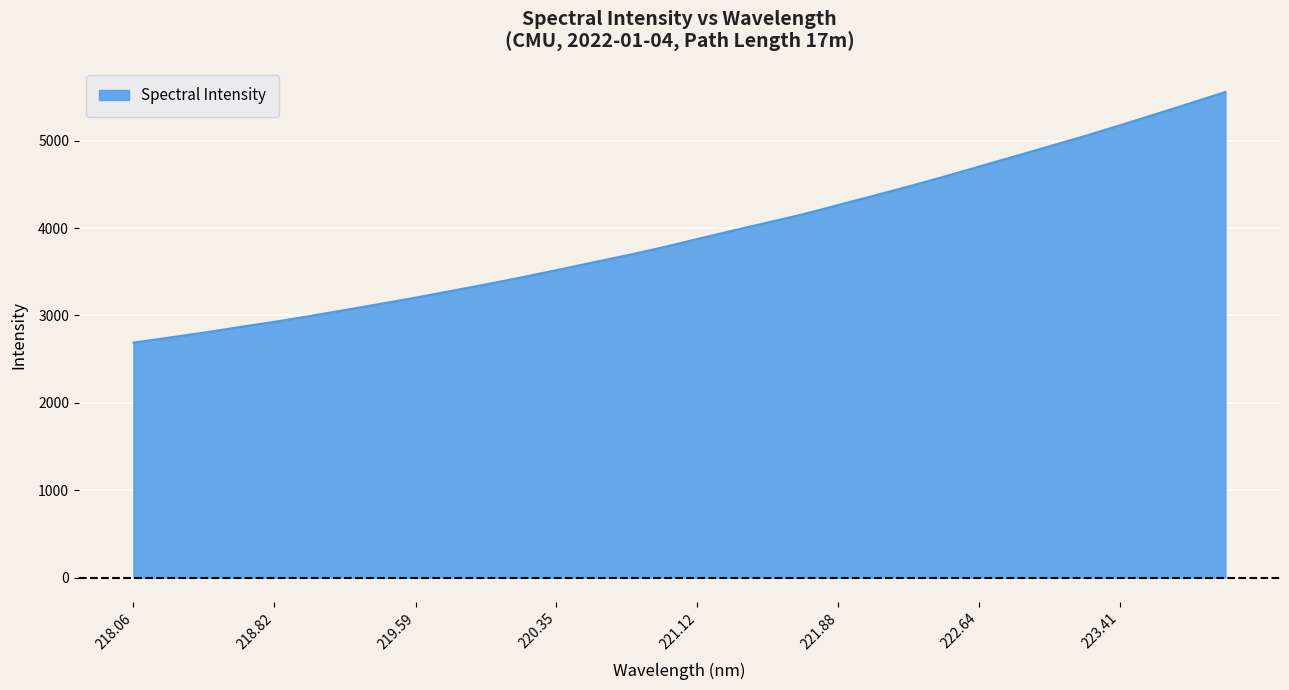

How many values exceed 3874?

16